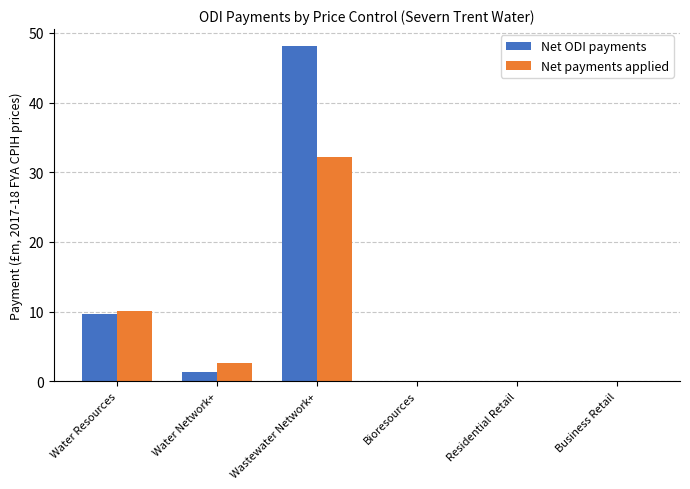

What is the sum of all Net payments applied values?

44.8